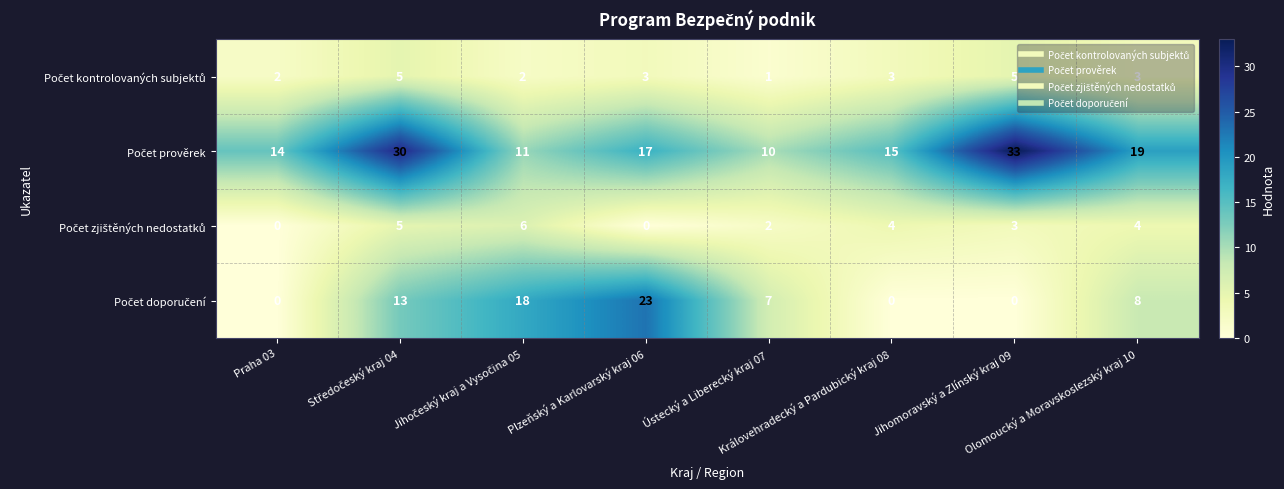

At how many categories does at least one series exceed 22?

3